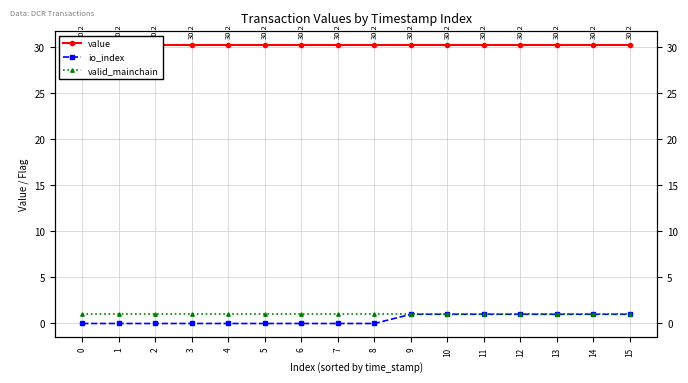

What is the difference between the maximum and minimum values in the io_index series?

1.0